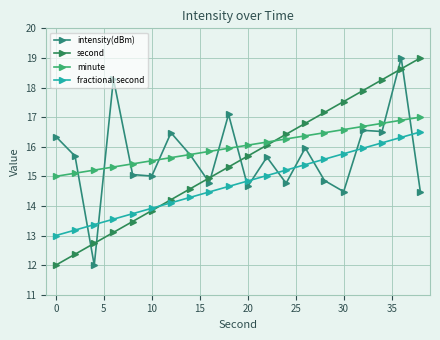

At which label does minute first exceed 16?

20